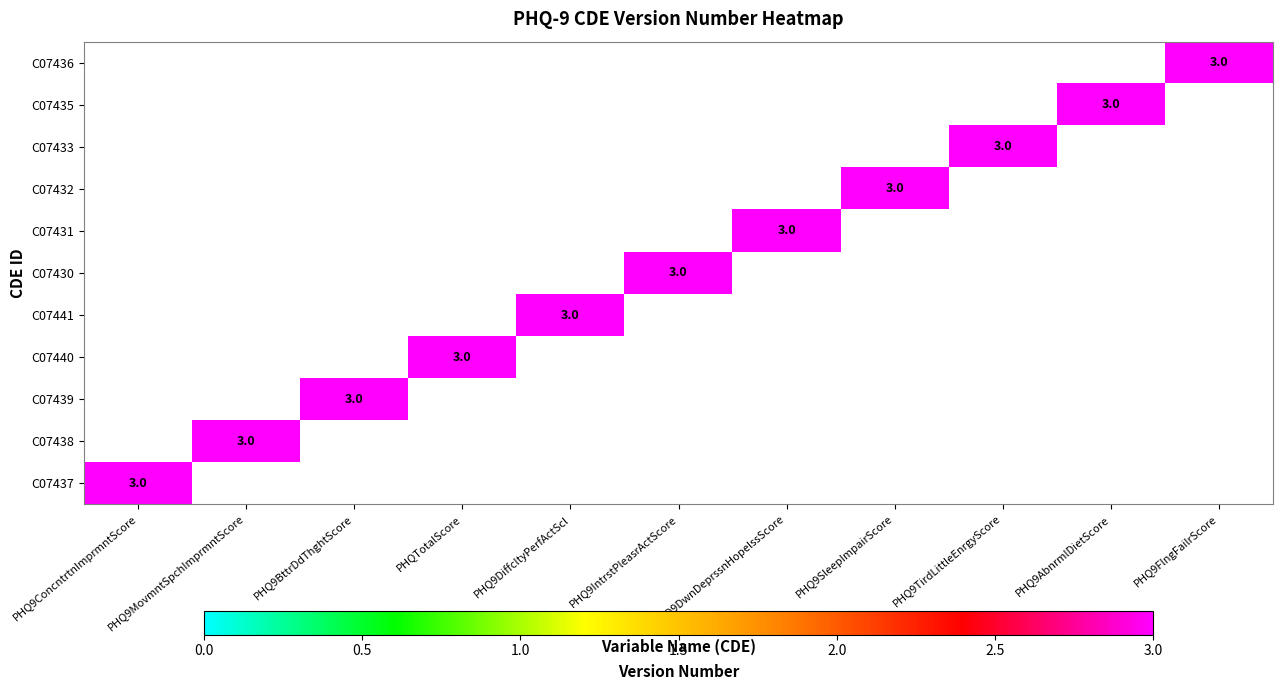

Rank the series at PHQ9TirdLittleEnrgyScore from highest to lowest value.

C07433, C07437, C07438, C07439, C07440, C07441, C07430, C07431, C07432, C07435, C07436